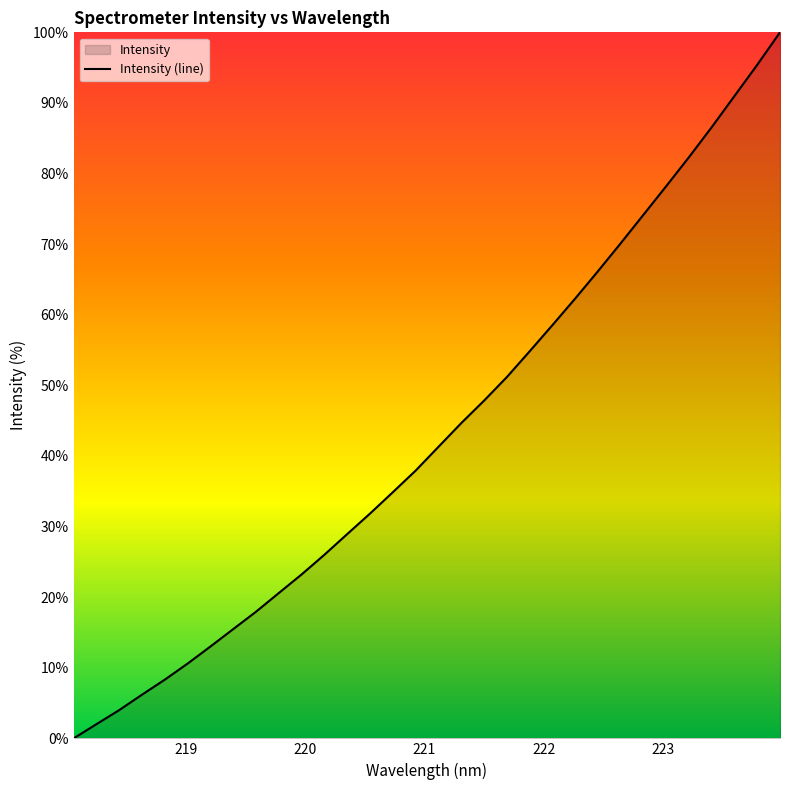

What is the difference between the maximum and minimum values?

100.0